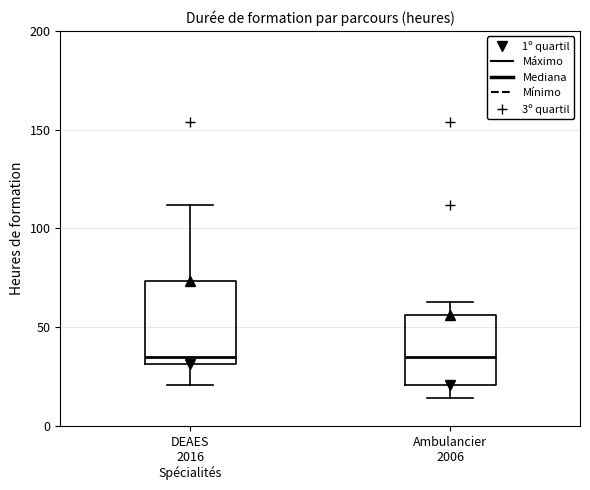

Reading left to right, read every box against the y-axis: the position of its median line, the range the box covers, and the ends of its whiskers. The values are not printed on the chart, so give them approximately, as read against the axis.

DEAES 2016 Spécialités: median 35, box 30 to 75, whiskers 20 to 110
Ambulancier 2006: median 35, box 20 to 55, whiskers 15 to 65